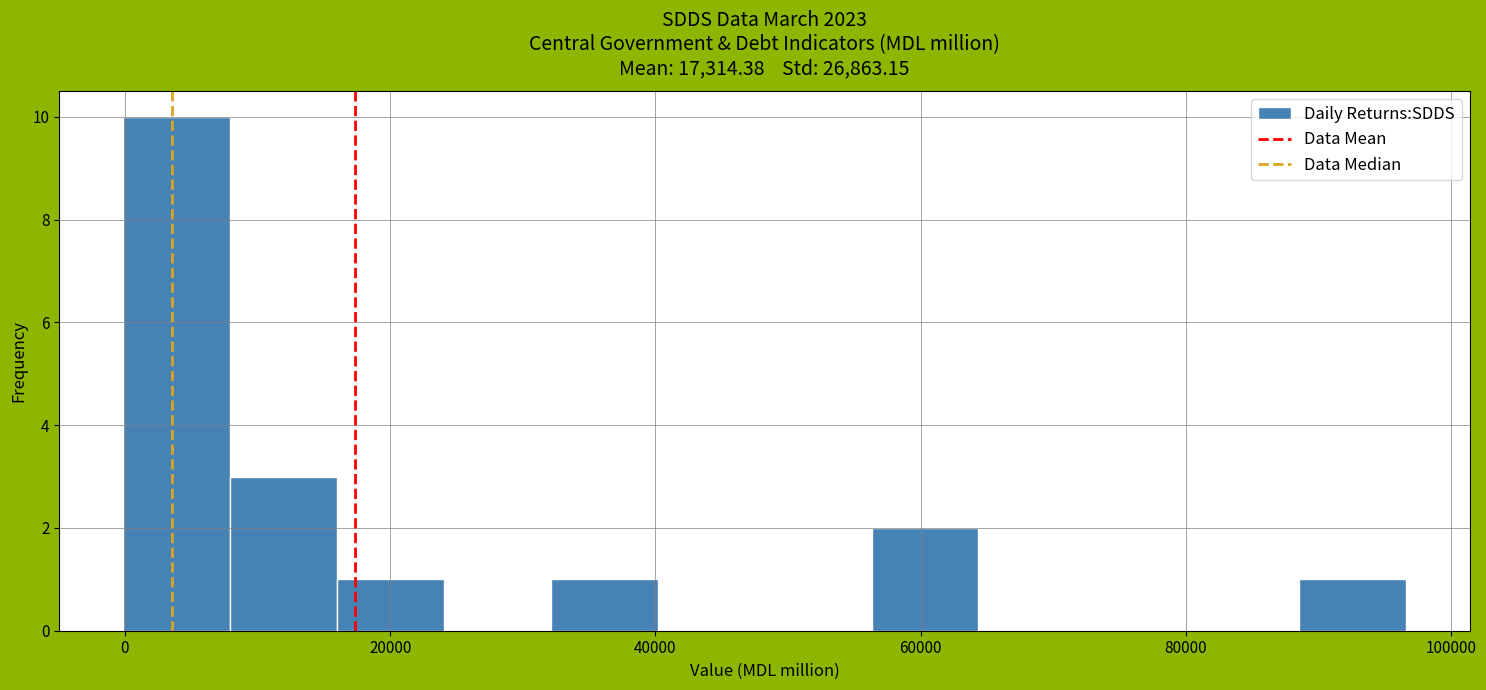

Which range on the x-axis has the tallest bar?

0 to 8000